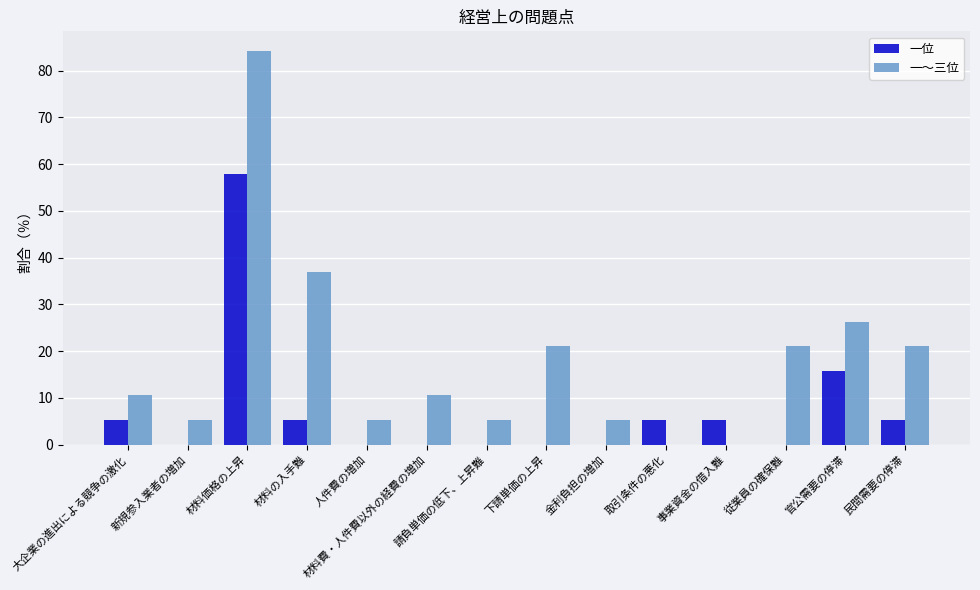

Count the number of data series in this chart.

2